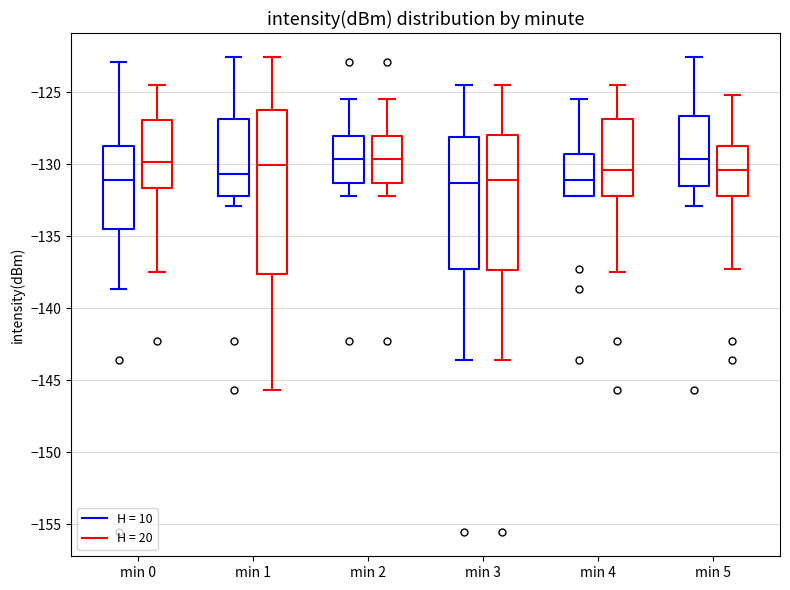

Which box is the tallest, from its lower edge to its upper edge?

min 1 (H = 20)